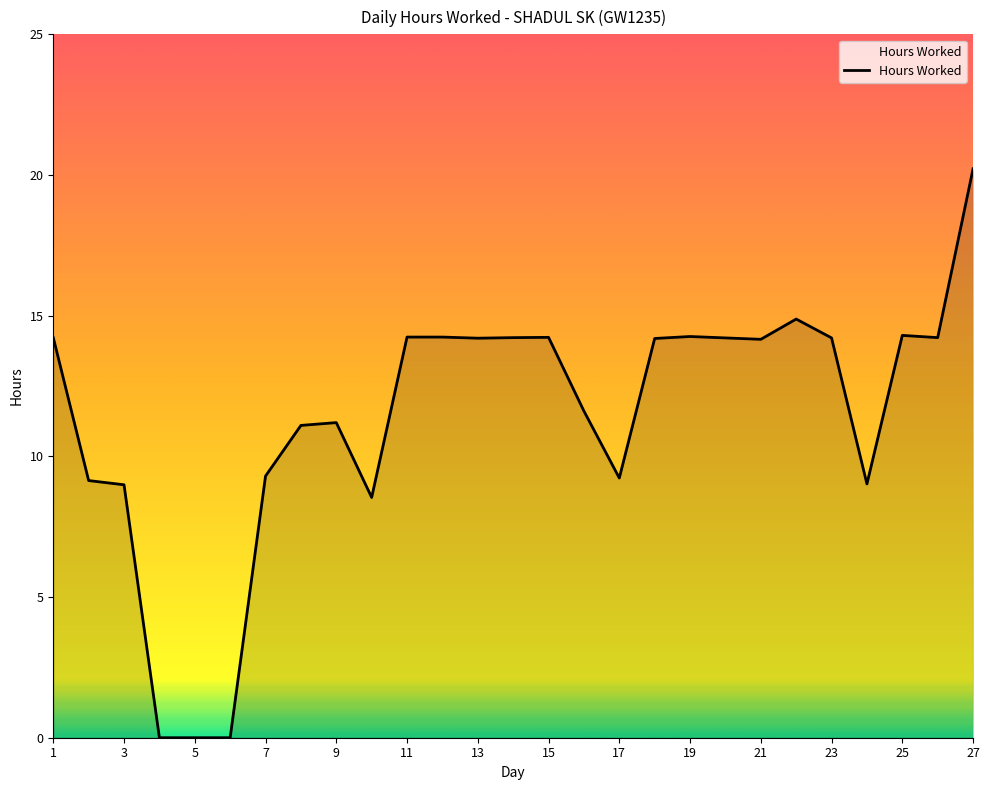

What is the difference between the maximum and minimum values?

20.2